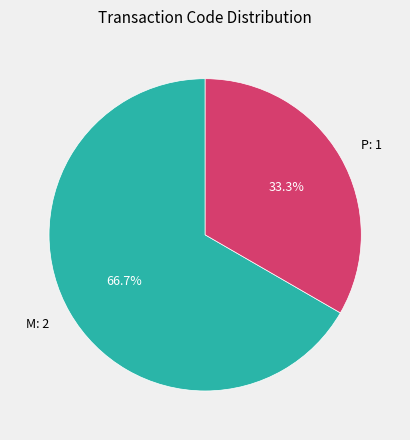

Does any single category account for the majority?

Yes